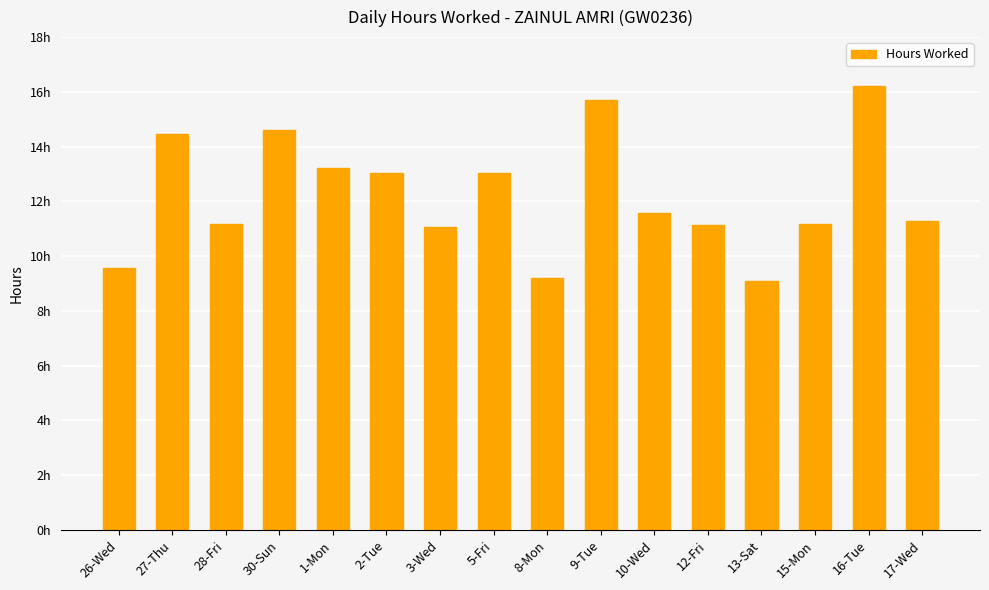

Reading right to left, transcribe all the data shown in this chart.

17-Wed=11.3	16-Tue=16.2	15-Mon=11.2	13-Sat=9.1	12-Fri=11.2	10-Wed=11.6	9-Tue=15.7	8-Mon=9.2	5-Fri=13.0	3-Wed=11.1	2-Tue=13.1	1-Mon=13.2	30-Sun=14.6	28-Fri=11.2	27-Thu=14.4	26-Wed=9.6